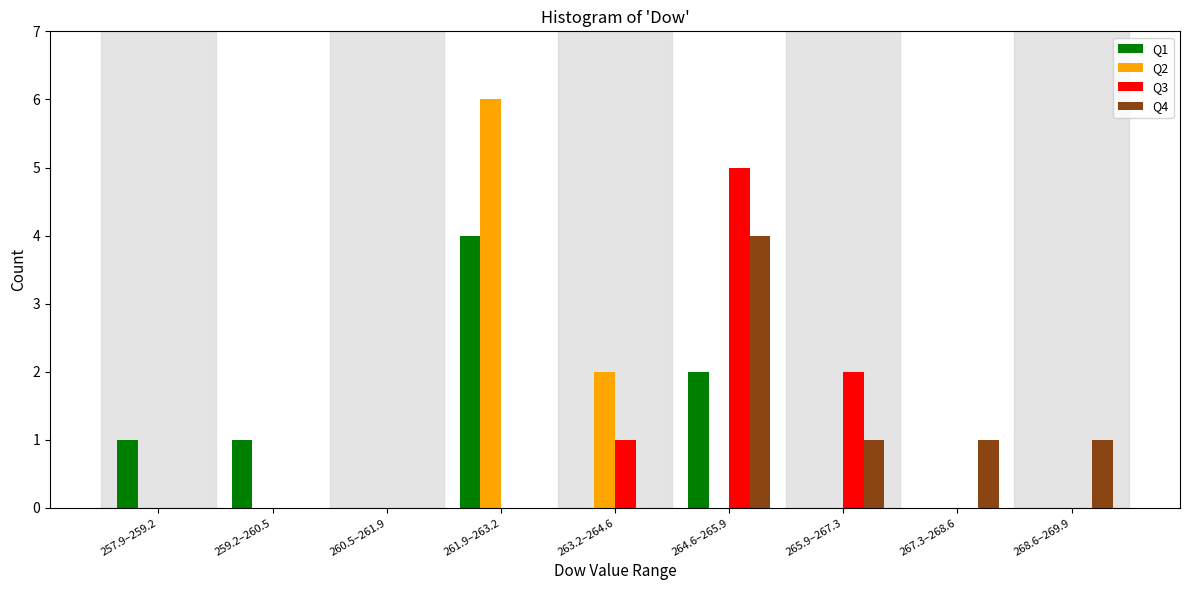

At which category is the sum across all series the highest?

264.6–265.9